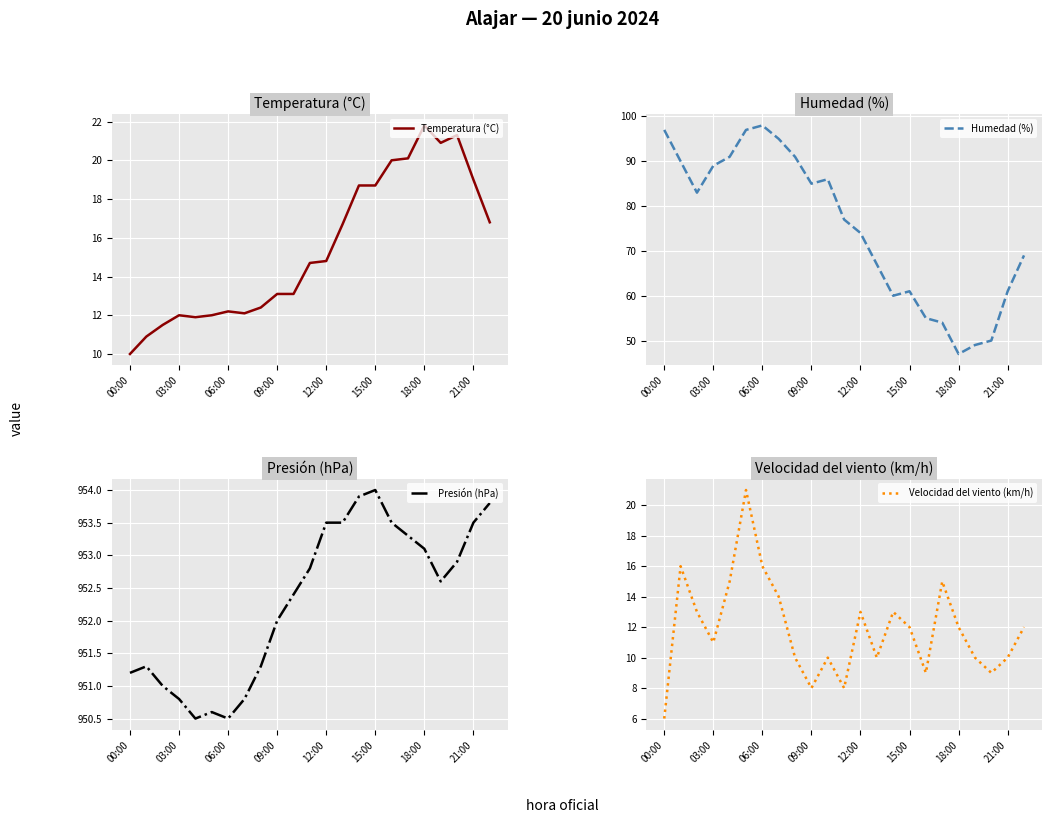

In Humedad (%), how many points are lower than both neighbors (excluding endpoints)?

4